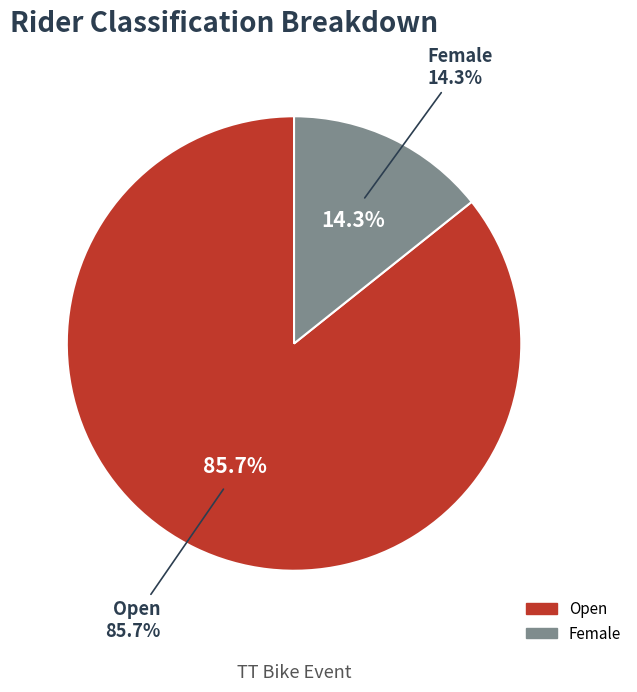

To the nearest percent, what is the difference between the largest and smallest slice percentages?

71%